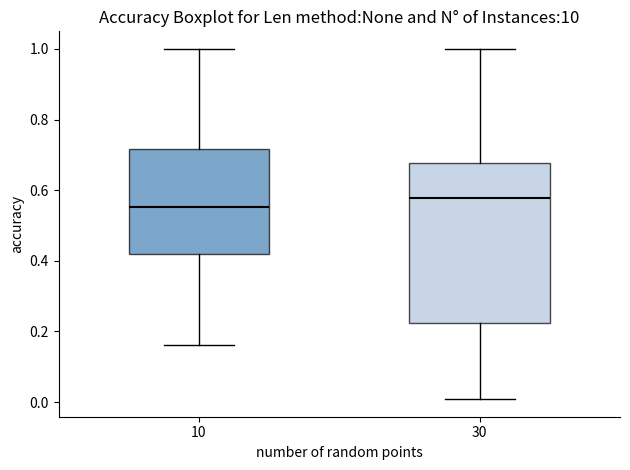

Which box is the tallest, from its lower edge to its upper edge?

30